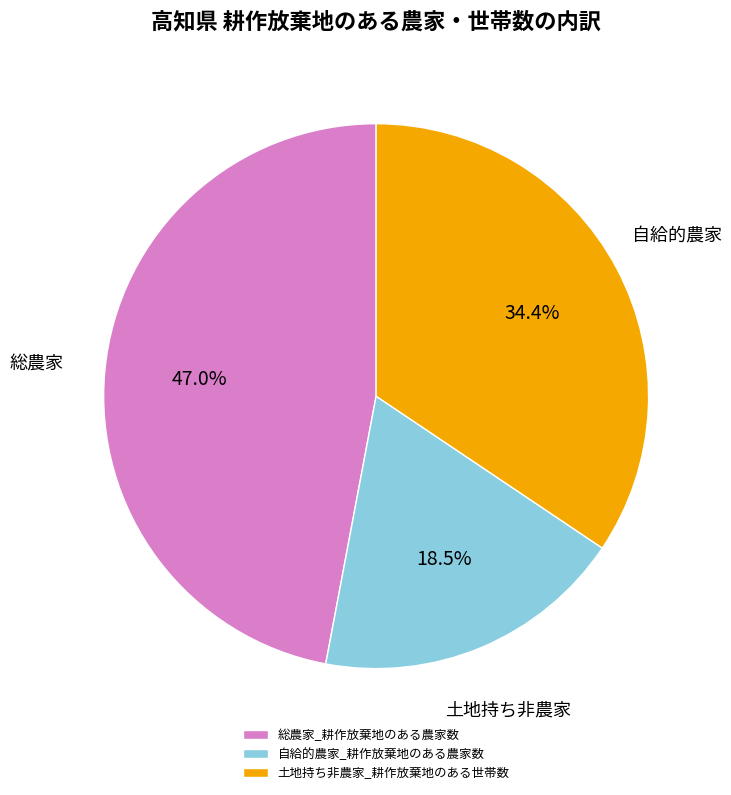

Count the number of slices in the pie.

3